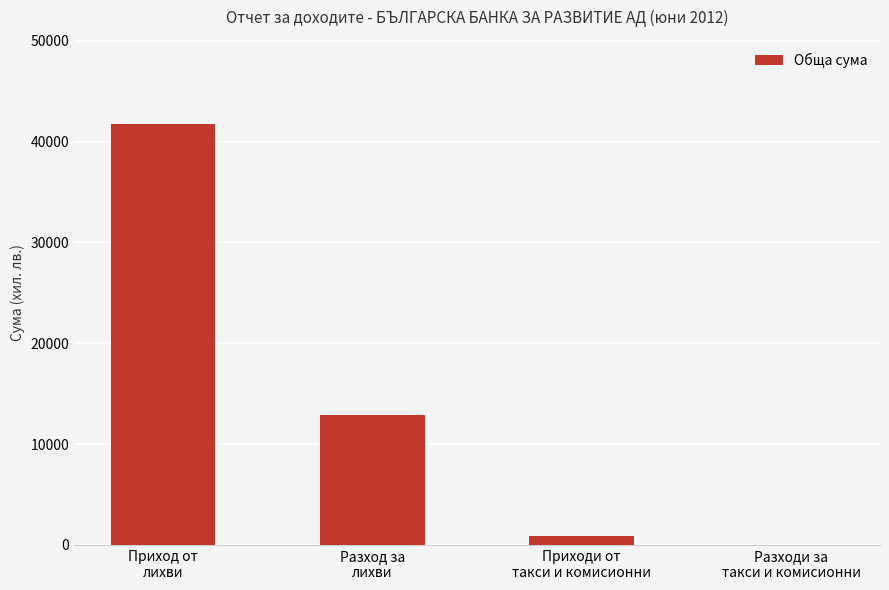

What is the sum of all values?

55596